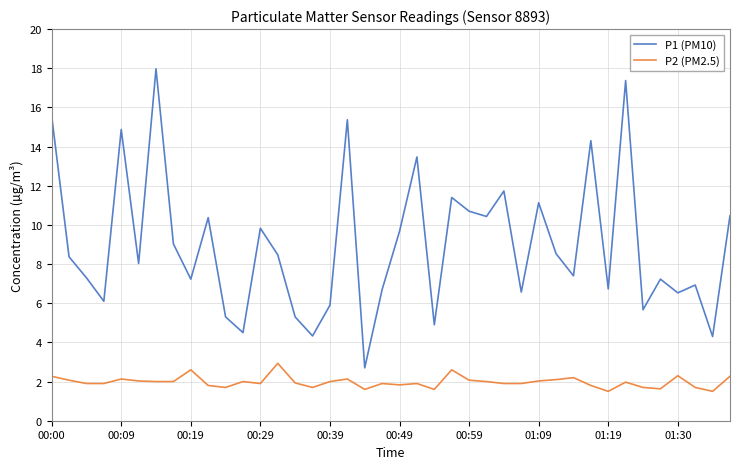

What is the maximum value for P1 (PM10)?

18.0